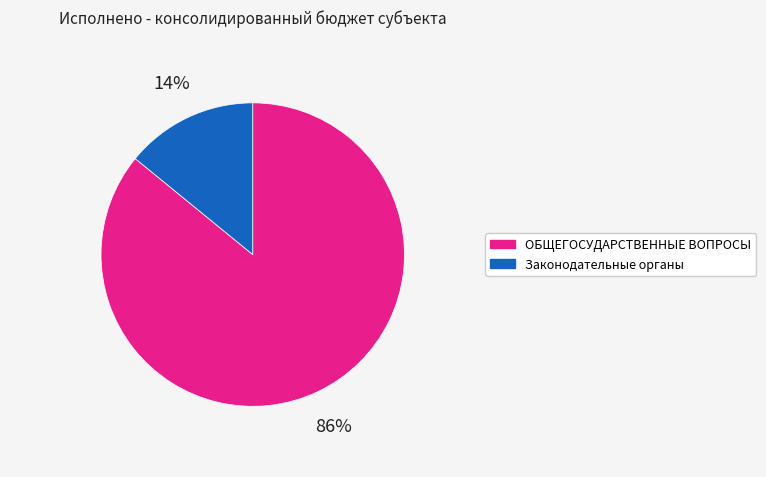

What percentage is the ОБЩЕГОСУДАРСТВЕННЫЕ ВОПРОСЫ slice, to the nearest percent?

86%